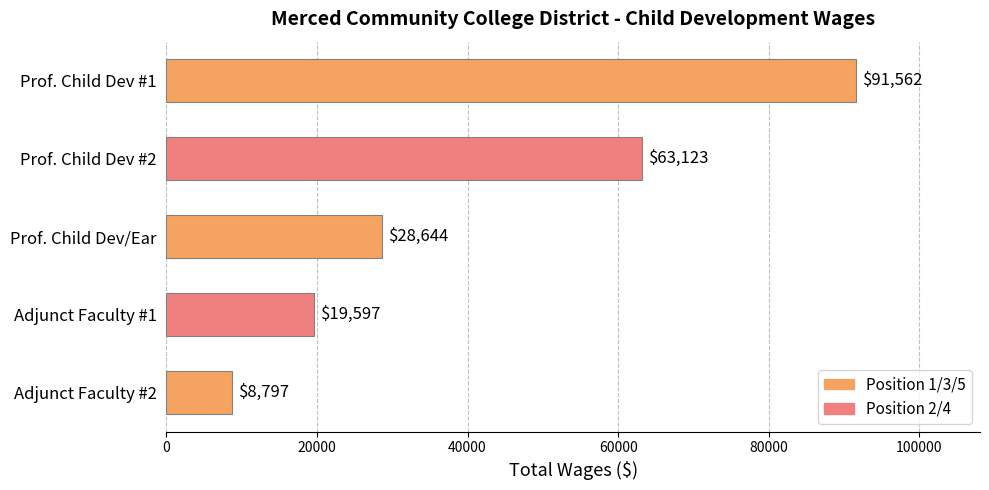

Rank the categories by value from highest to lowest.

Prof. Child Dev #1, Prof. Child Dev #2, Prof. Child Dev/Ear, Adjunct Faculty #1, Adjunct Faculty #2